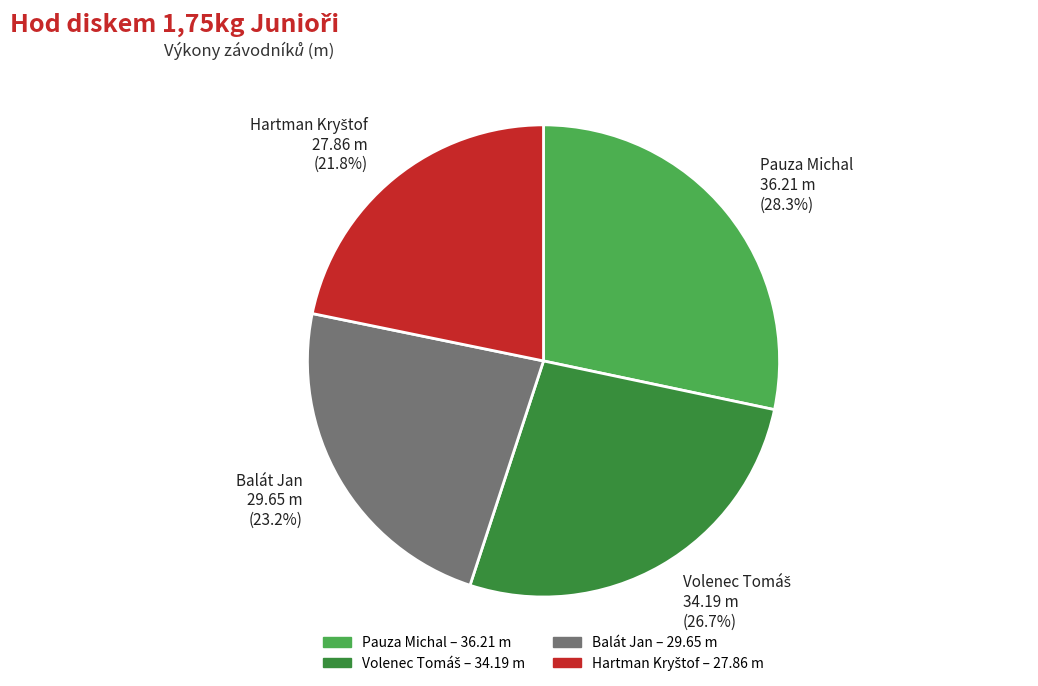

Is there a majority slice in this chart?

No